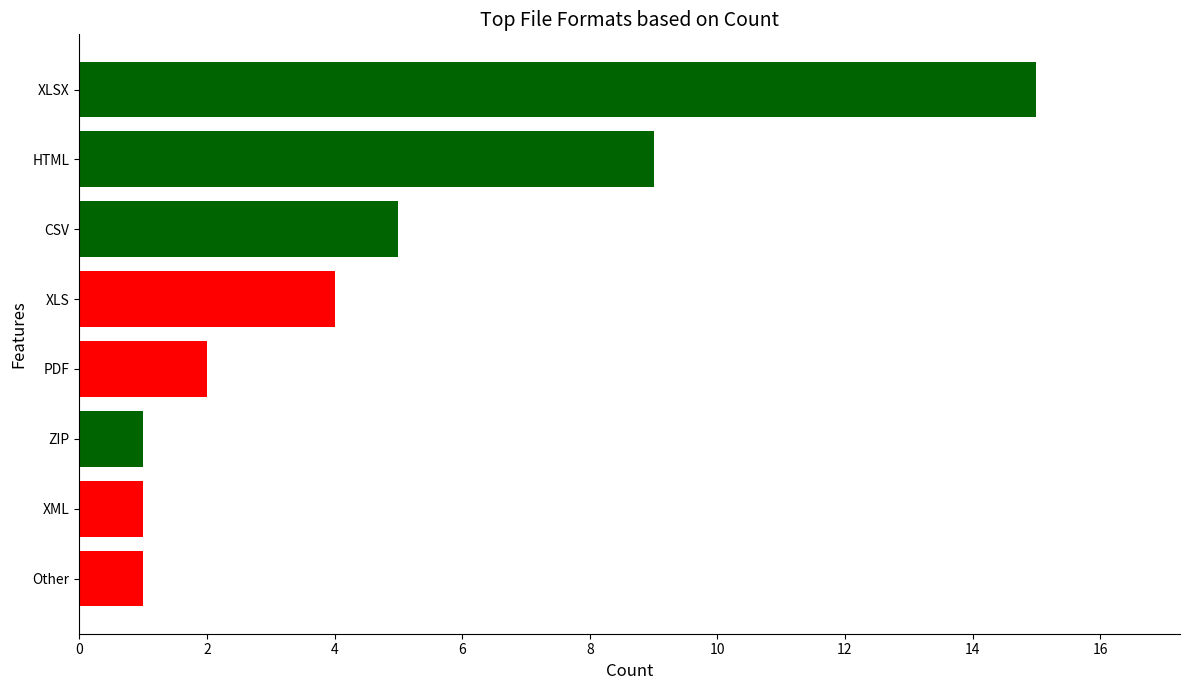

The value at XLS is 1. True or false?

False